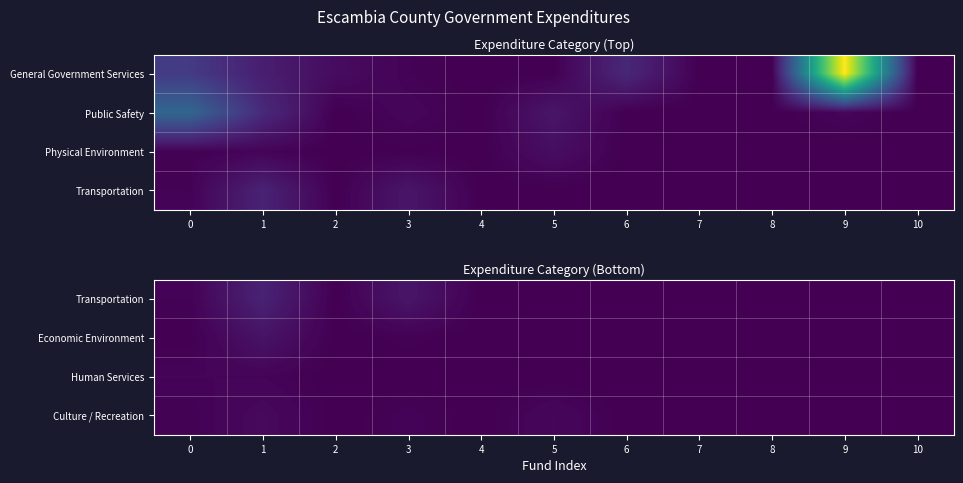

At how many categories does at least one series exceed 682990?

4